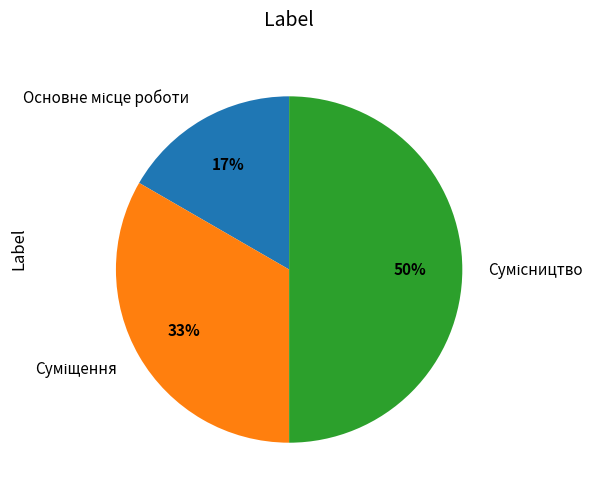

Which category has the biggest portion of the pie?

Сумісництво